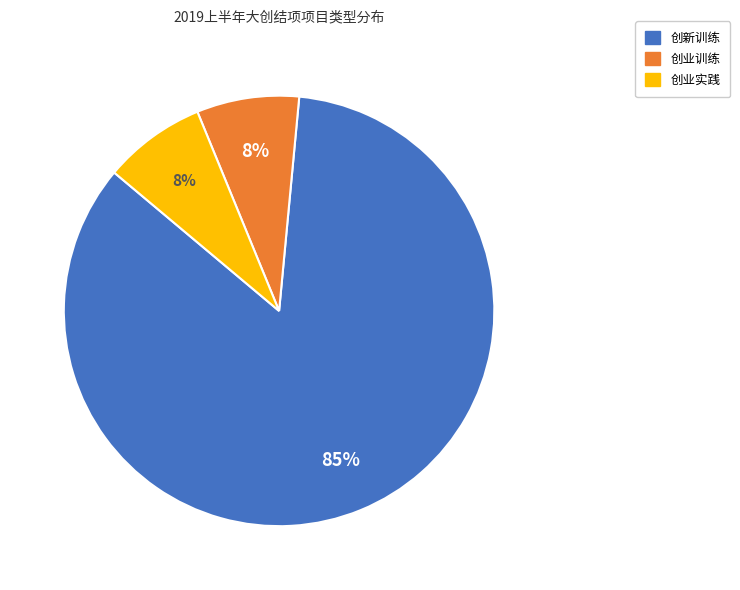

Does 创新训练 account for over 50% of the chart?

Yes